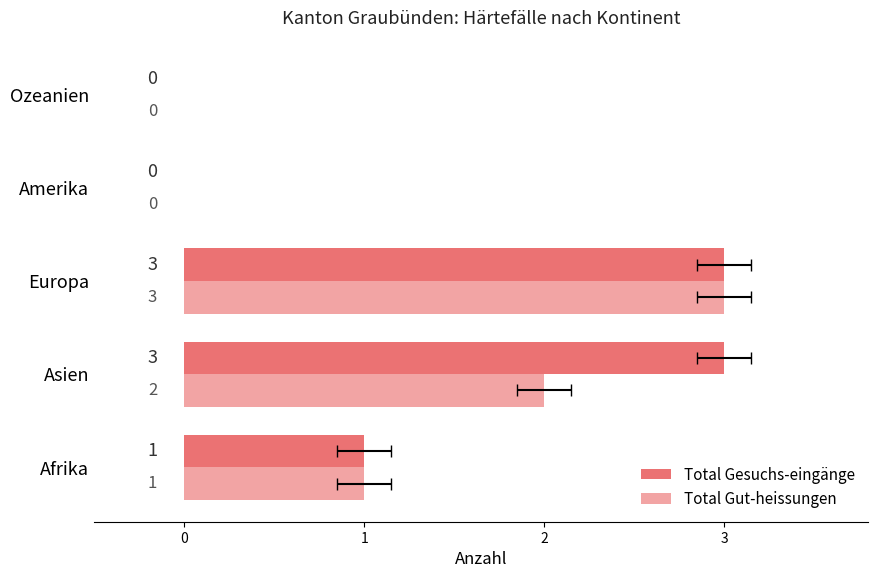

Is the value of Total Gesuchs-eingänge at Europa greater than the value of Total Gut-heissungen at Afrika?

Yes